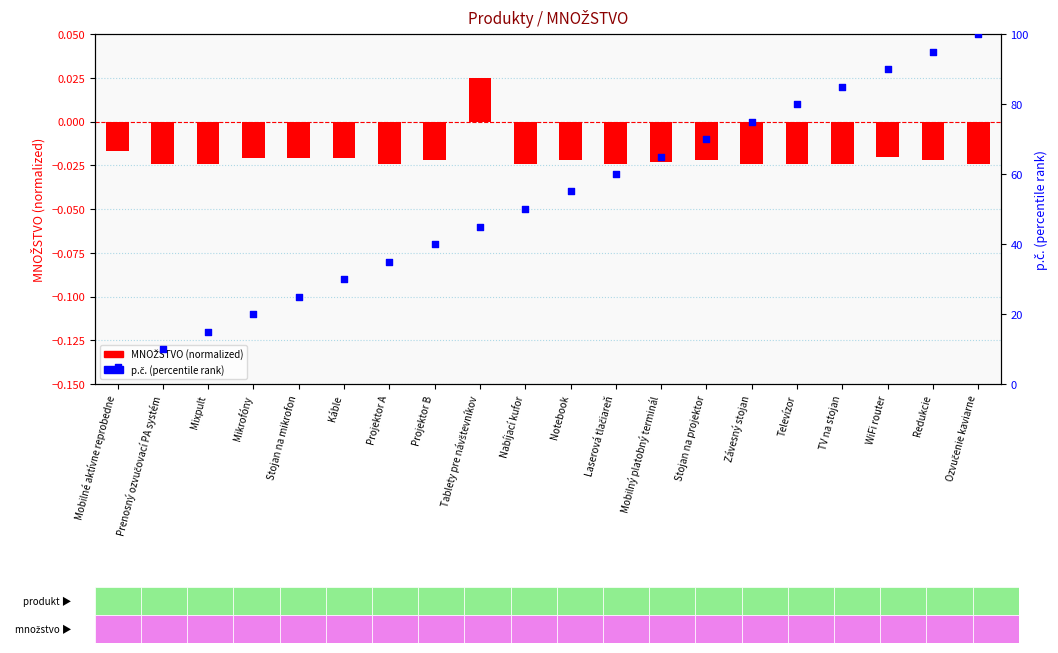

Is the value of MNOŽSTVO (normalized) at Projektor A greater than the value of p.č. (percentile) at Závesný stojan?

No